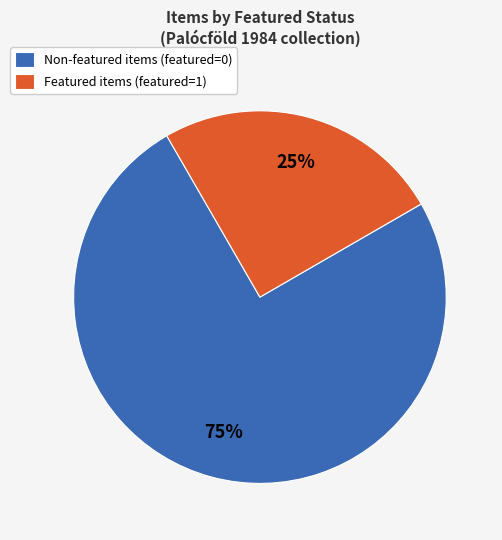

Combined, do Featured items (featured=1) and Non-featured items (featured=0) account for over 50%?

Yes